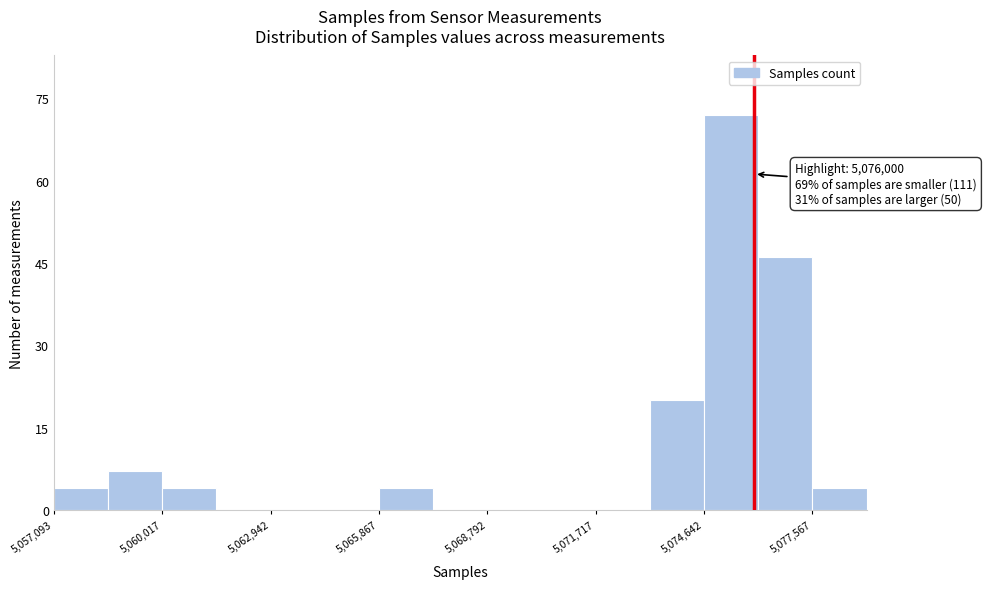

Read against the x-axis, roughly where is the centre of the tallest bar?

5075500